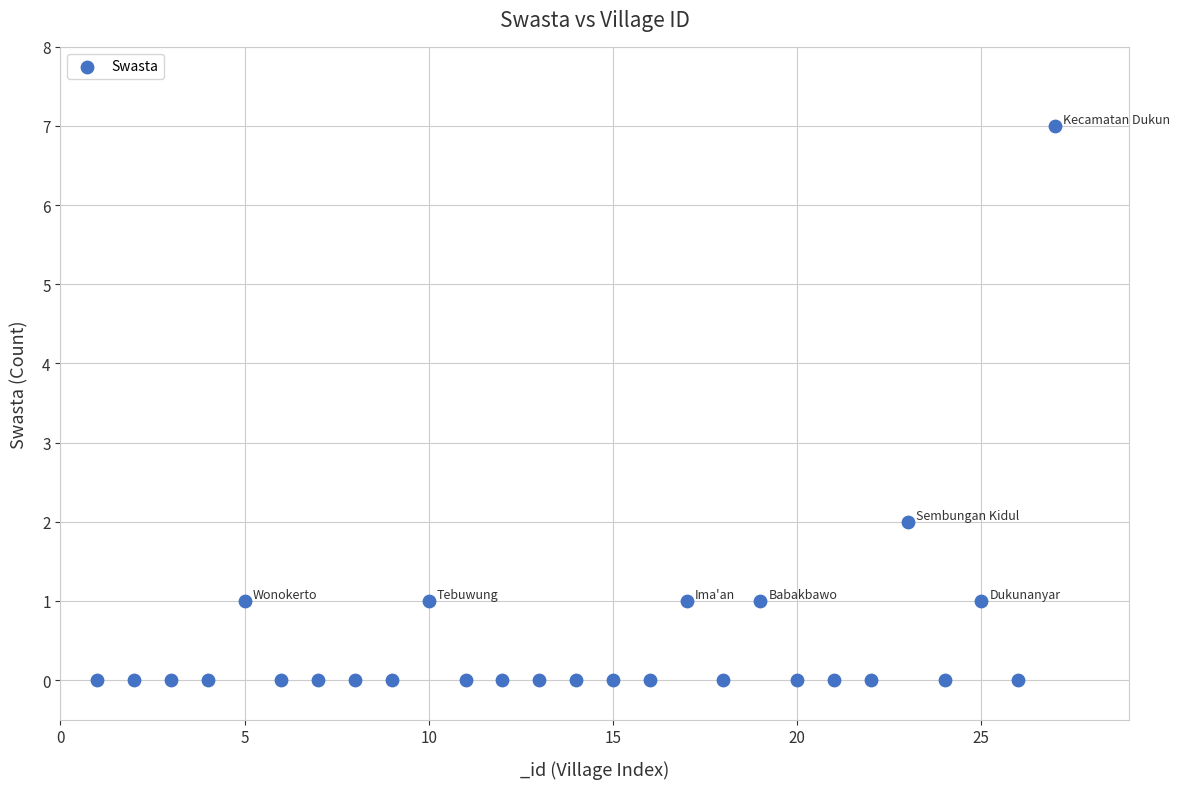

What is the range of Y values (max minus min)?

7